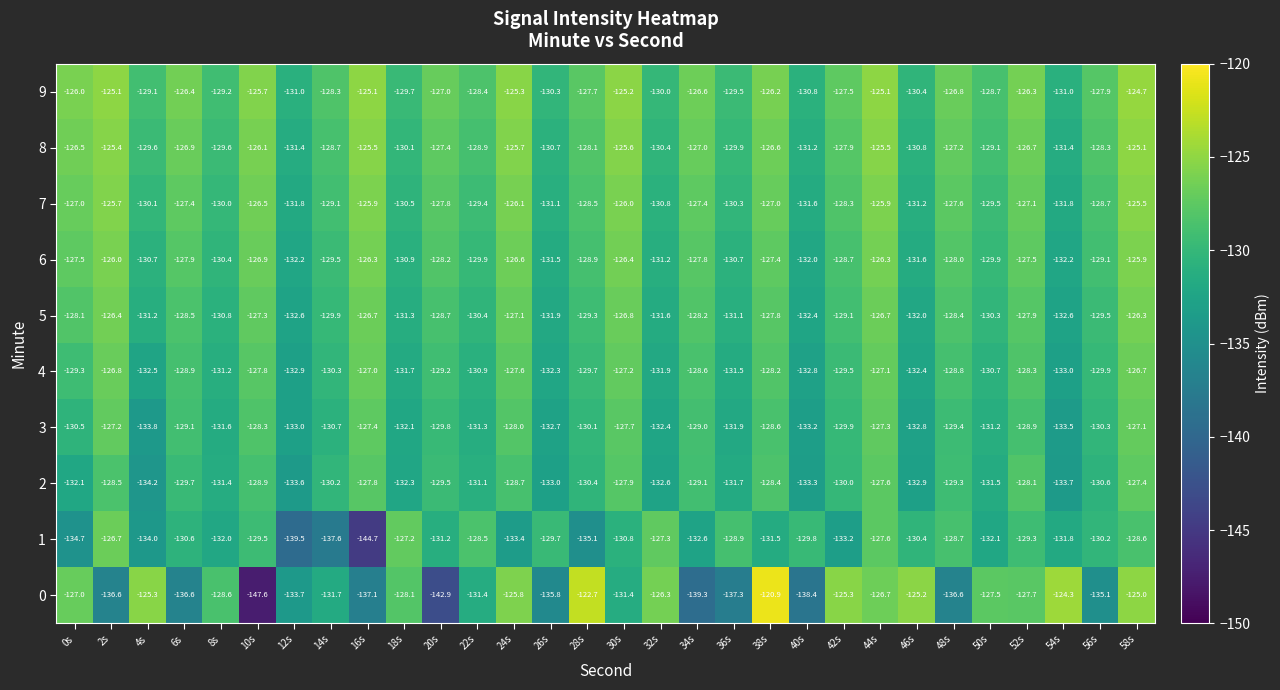

True or false: 4 has a value of -129.2 at 20s.

True